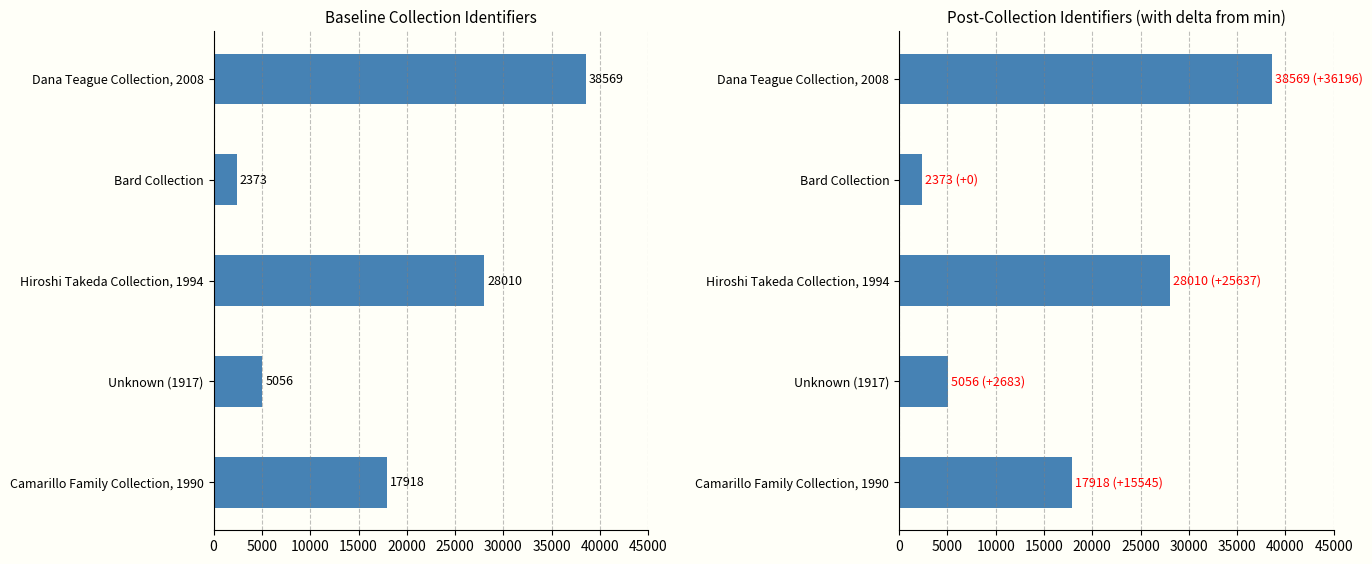

What is the value of the 3rd bar from the left?

28010